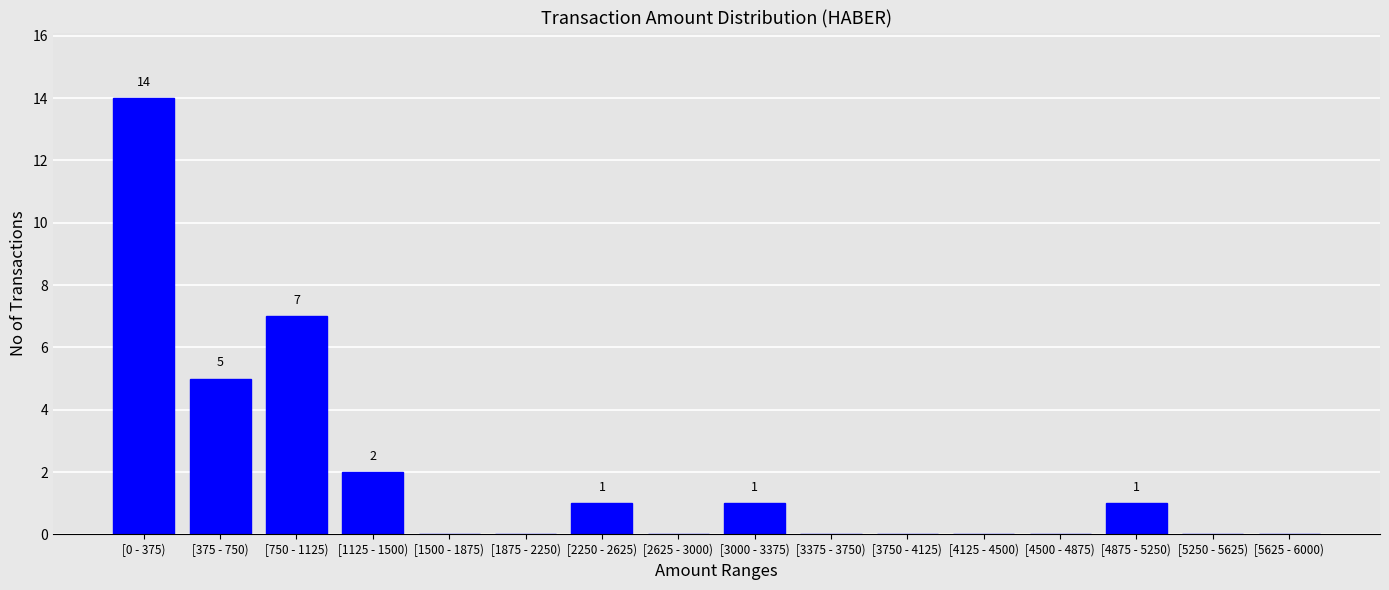

Reading right to left, list all the values displayed in this chart.

[5625 - 6000)=0	[5250 - 5625)=0	[4875 - 5250)=1	[4500 - 4875)=0	[4125 - 4500)=0	[3750 - 4125)=0	[3375 - 3750)=0	[3000 - 3375)=1	[2625 - 3000)=0	[2250 - 2625)=1	[1875 - 2250)=0	[1500 - 1875)=0	[1125 - 1500)=2	[750 - 1125)=7	[375 - 750)=5	[0 - 375)=14